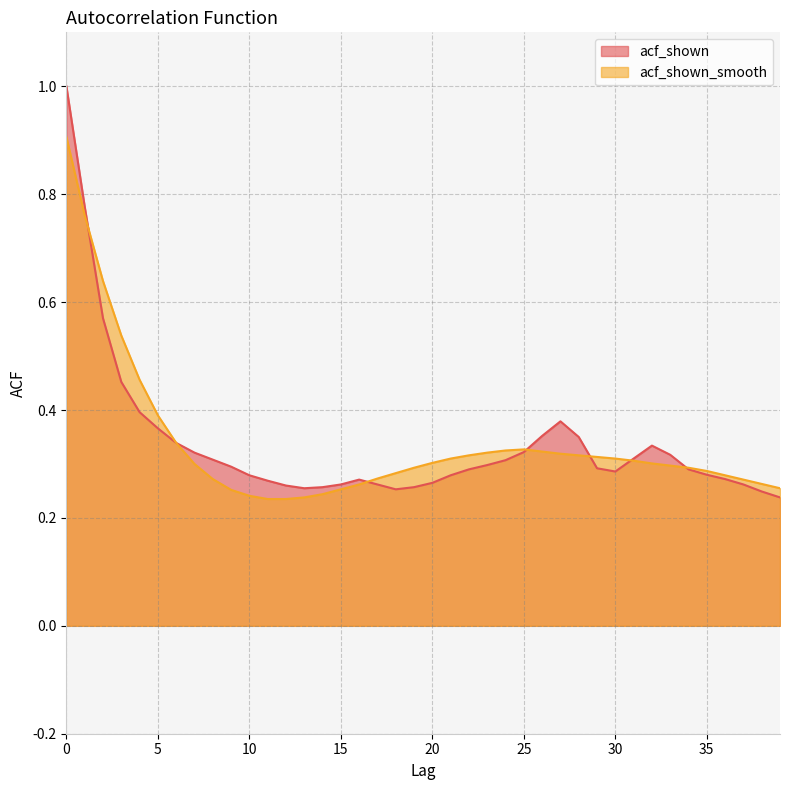

Which category has the lowest value in the acf_shown series?

39